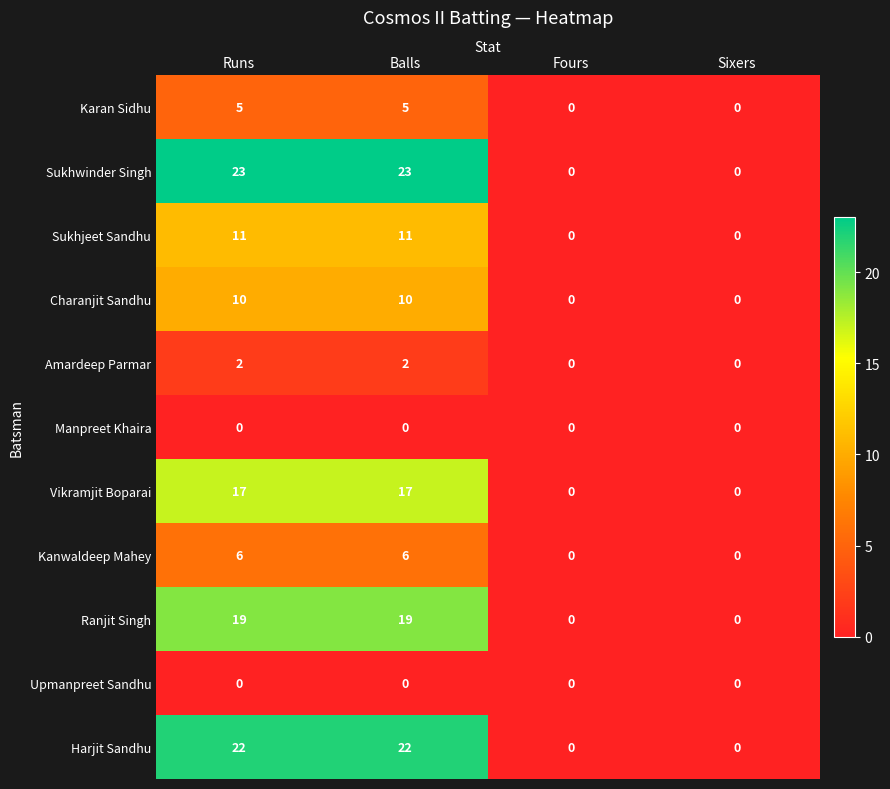

The Harjit Sandhu series shows 22 at Balls. True or false?

True